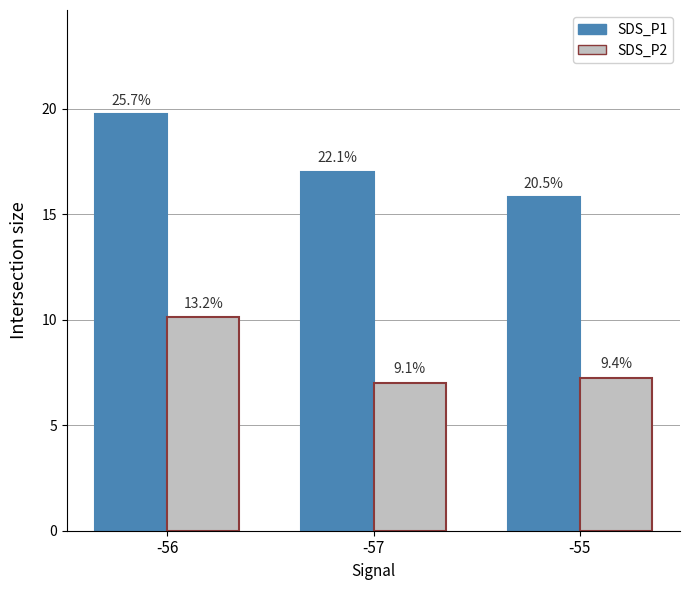

What are all the series names shown in the legend?

SDS_P1, SDS_P2